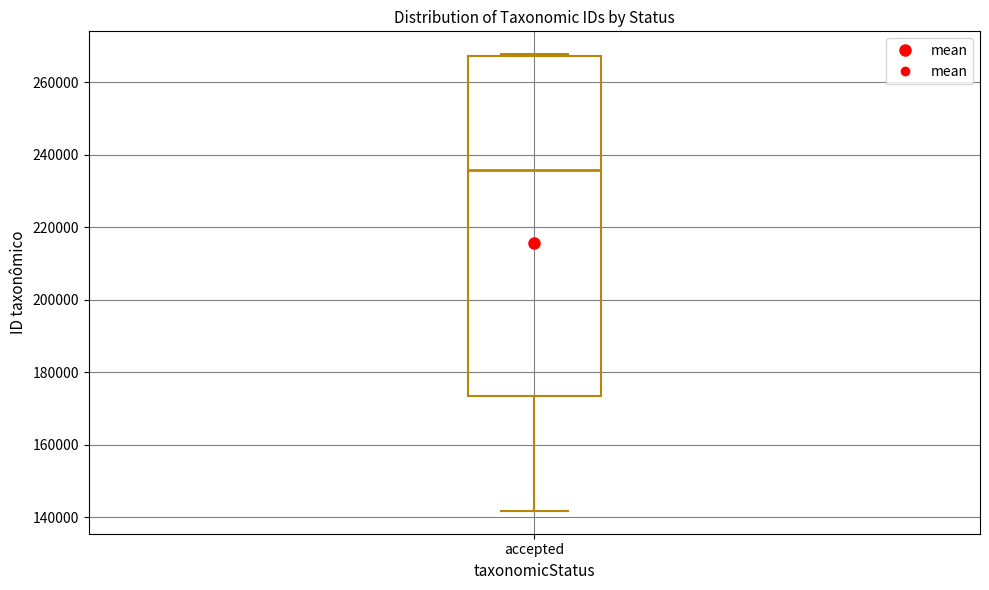

Transcribe this box plot: give where the median line is, the range the box spans, and where the two whiskers end, as read against the y-axis. The values are not printed on the chart, so give them approximately, as read against the axis.

median 236000, box 174000 to 268000, whiskers 142000 to 268000